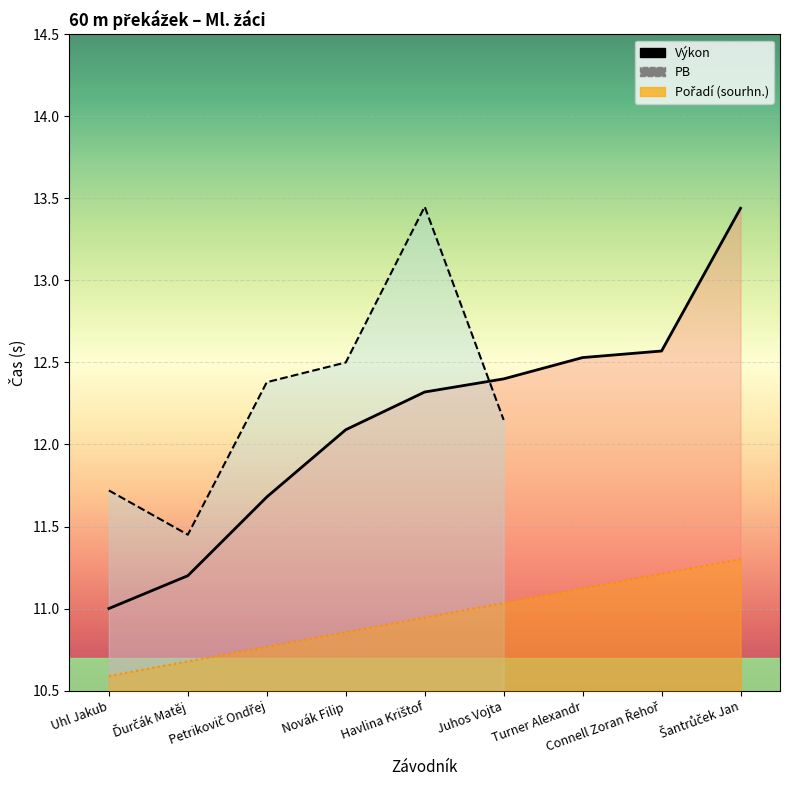

What is the maximum value for Výkon?

13.4